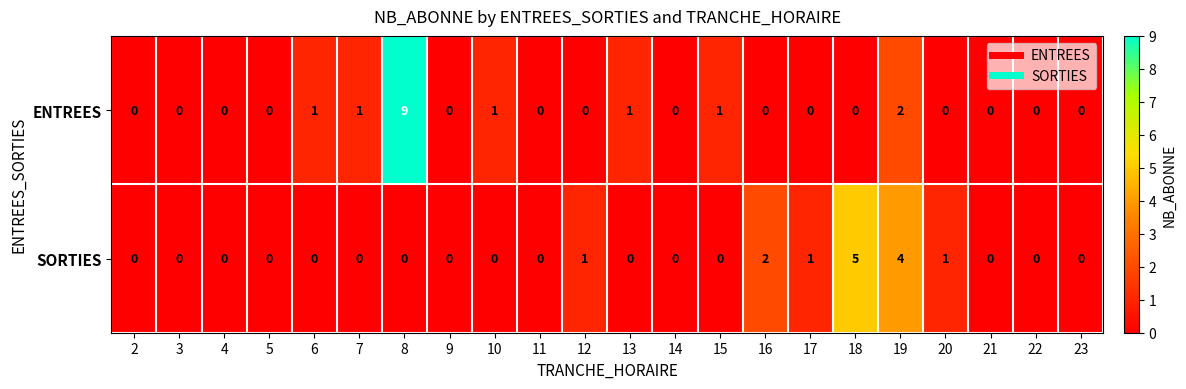

What is the total value across all series at 18?

5